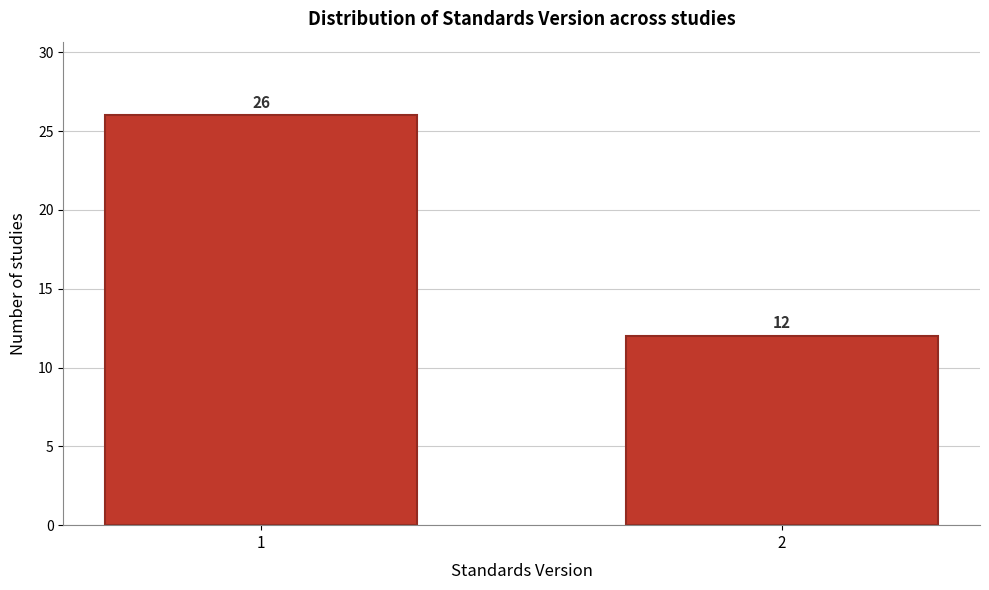

Reading left to right, extract all data points from this chart.

1=26	2=12